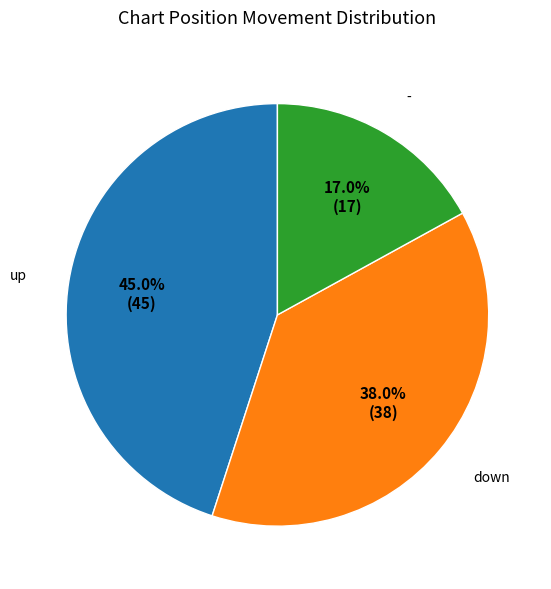

How many slices are in this pie chart?

3